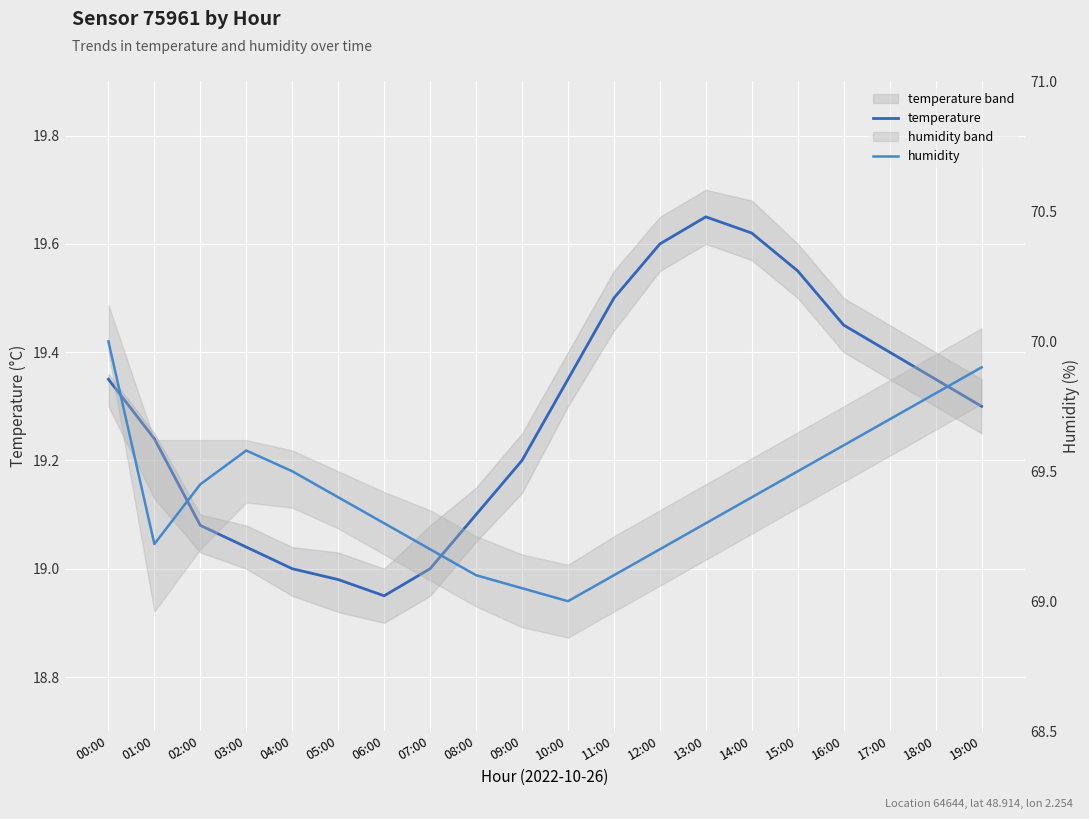

Reading left to right, extract all data points from this chart.

temperature: 19.4	19.2	19.1	19.0	19.0	19.0	18.9	19.0	19.1	19.2	19.4	19.5	19.6	19.6	19.6	19.6	19.4	19.4	19.4	19.3
humidity: 70.0	69.2	69.5	69.6	69.5	69.4	69.3	69.2	69.1	69.0	69.0	69.1	69.2	69.3	69.4	69.5	69.6	69.7	69.8	69.9